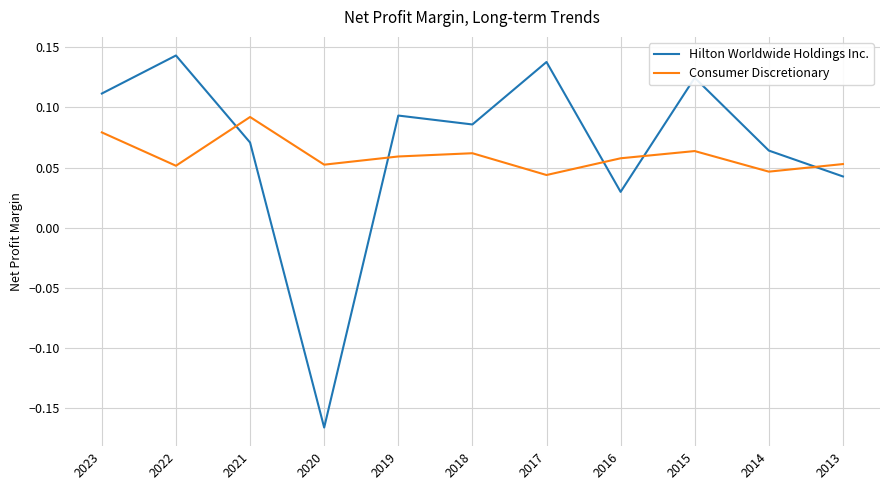

How many lines are shown in the chart?

2